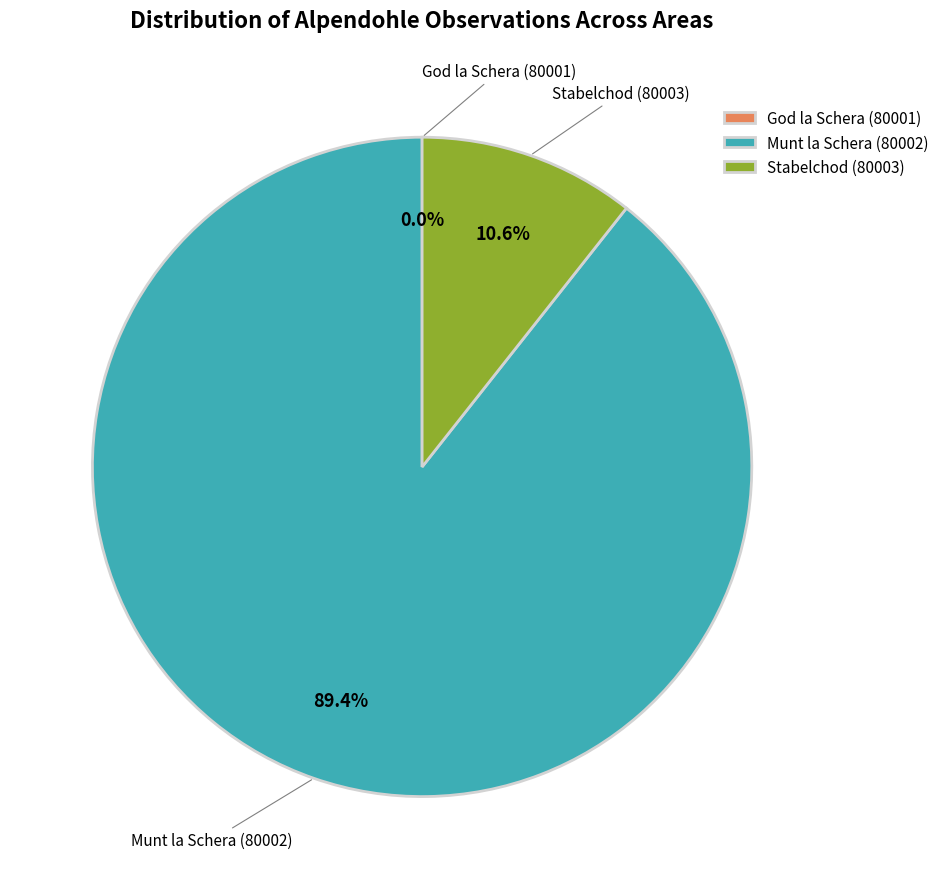

What is the largest slice in the pie chart?

Munt la Schera (80002)